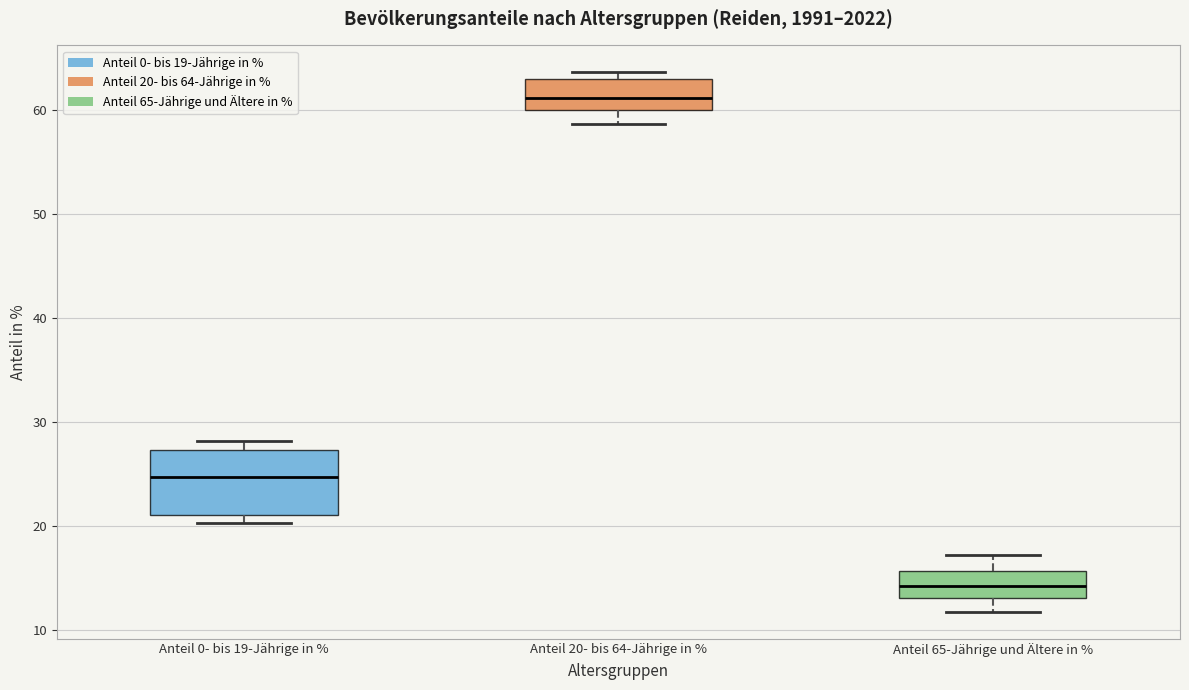

Reading left to right, read every box against the y-axis: the position of its median line, the range the box covers, and the ends of its whiskers. The values are not printed on the chart, so give them approximately, as read against the axis.

Anteil 0- bis 19-Jährige in %: median 25, box 21 to 27, whiskers 20 to 28
Anteil 20- bis 64-Jährige in %: median 61, box 60 to 63, whiskers 59 to 64
Anteil 65-Jährige und Ältere in %: median 14, box 13 to 16, whiskers 12 to 17